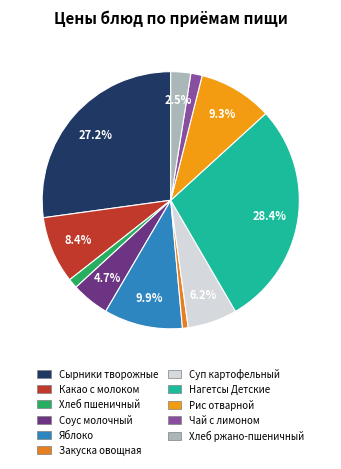

Which slice is the largest?

Нагетсы Детские